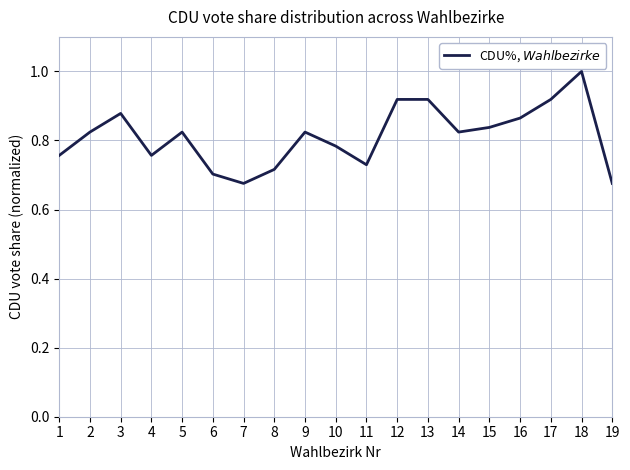

What is the approximate value at 18?

1.0